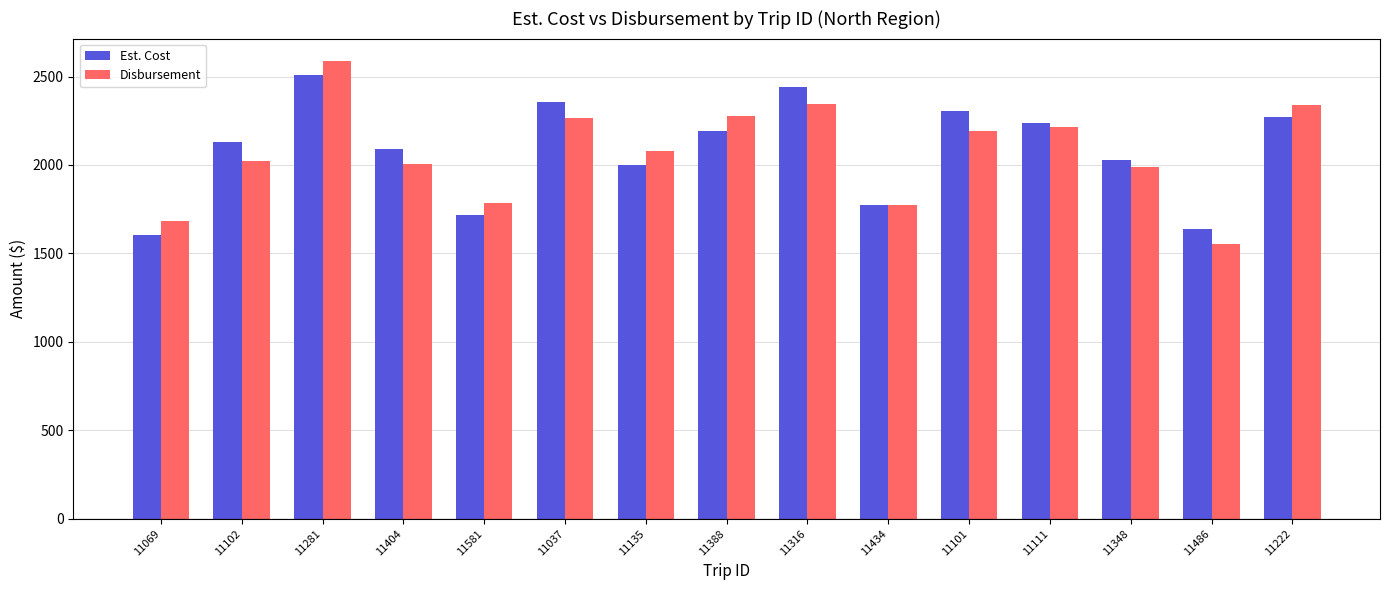

At which label does Est. Cost first exceed 2129?

11102